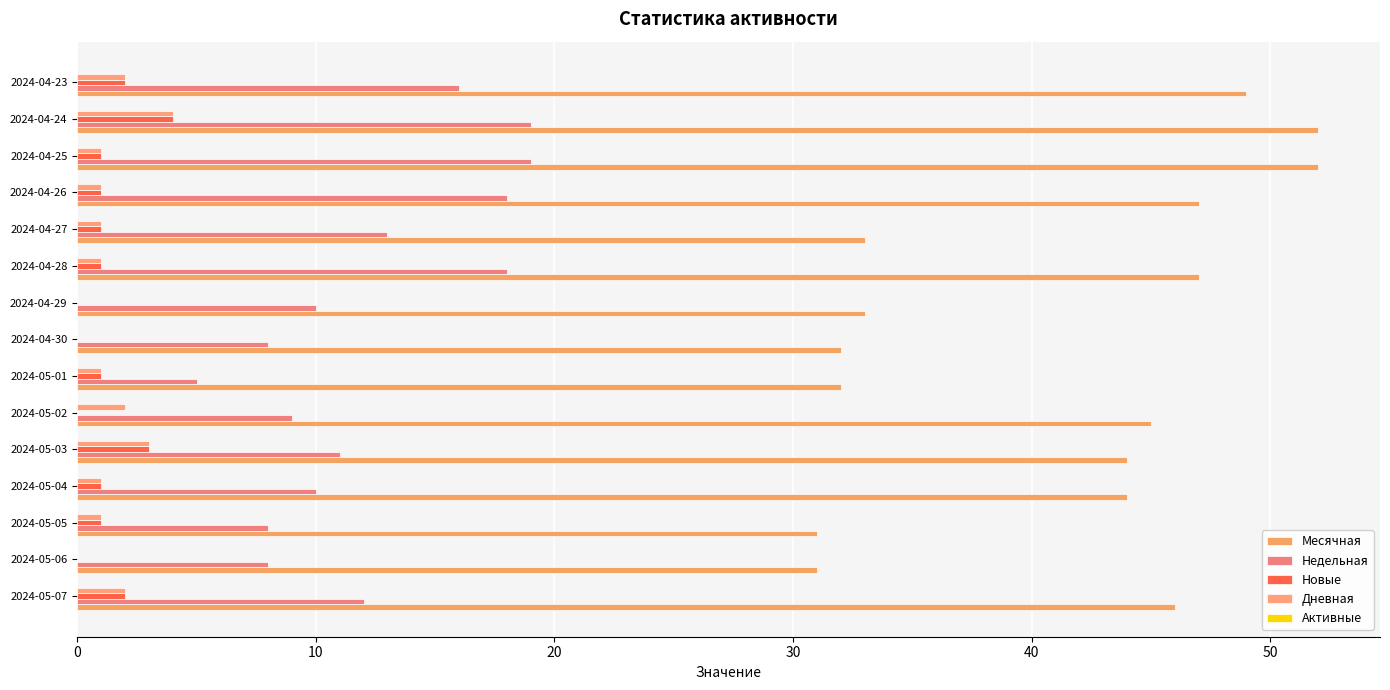

How many data points does each series have?

15